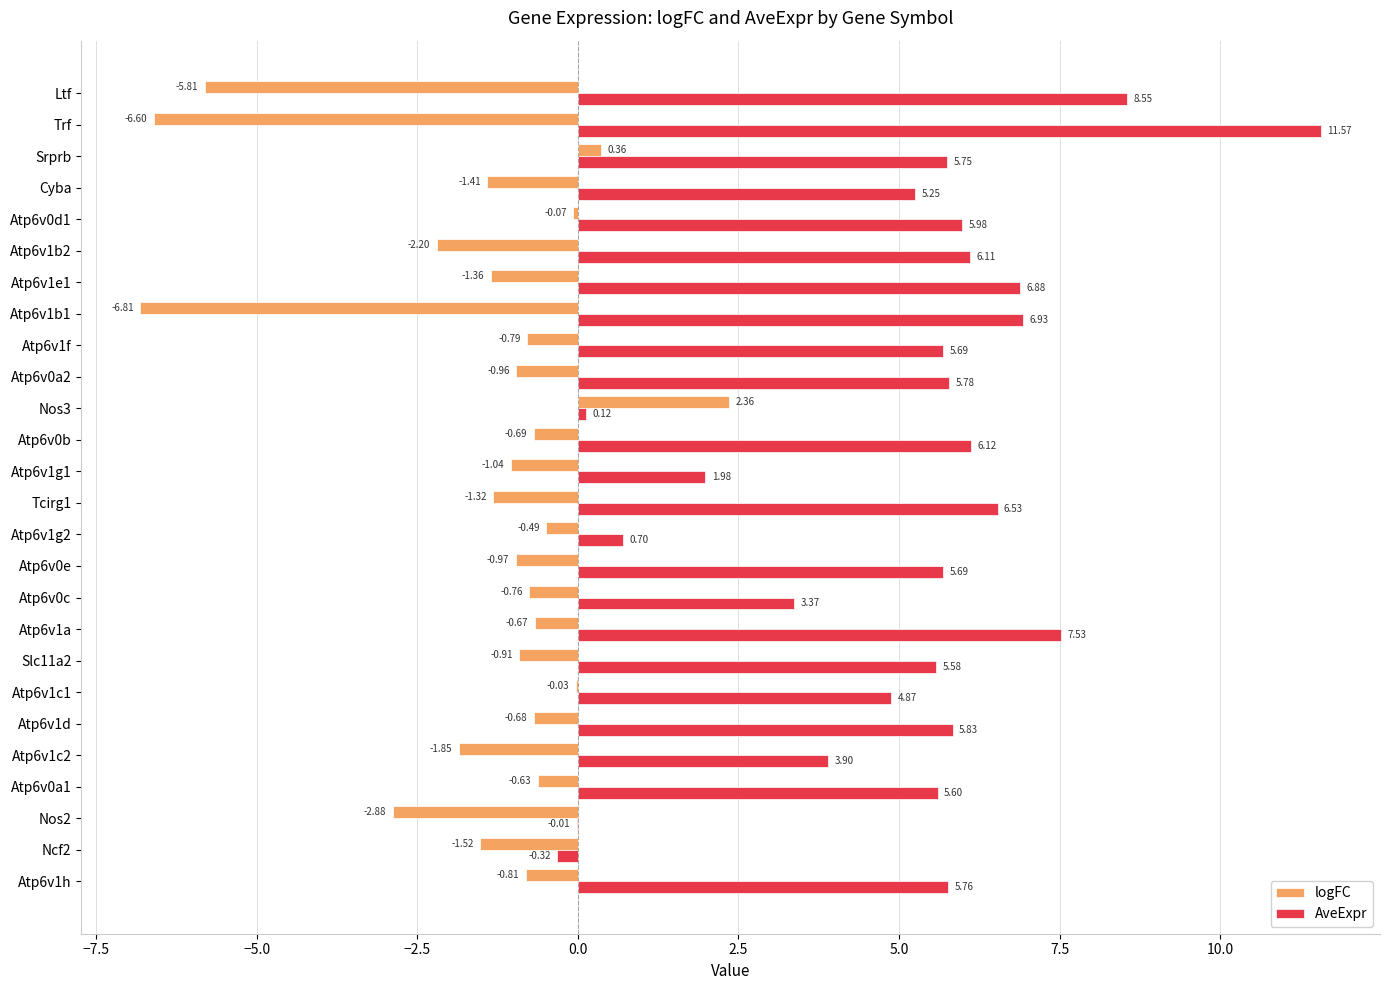

At which category is the sum across all series the highest?

Atp6v1a